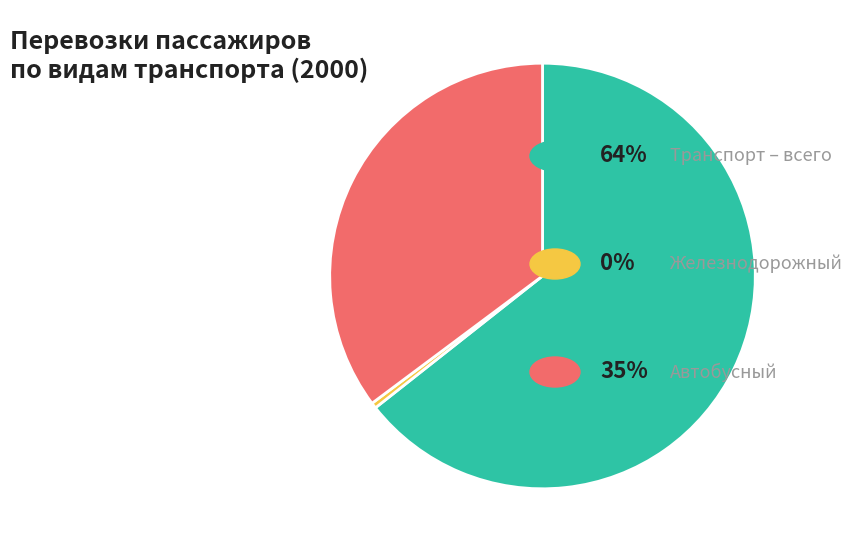

Does any single category account for the majority?

Yes